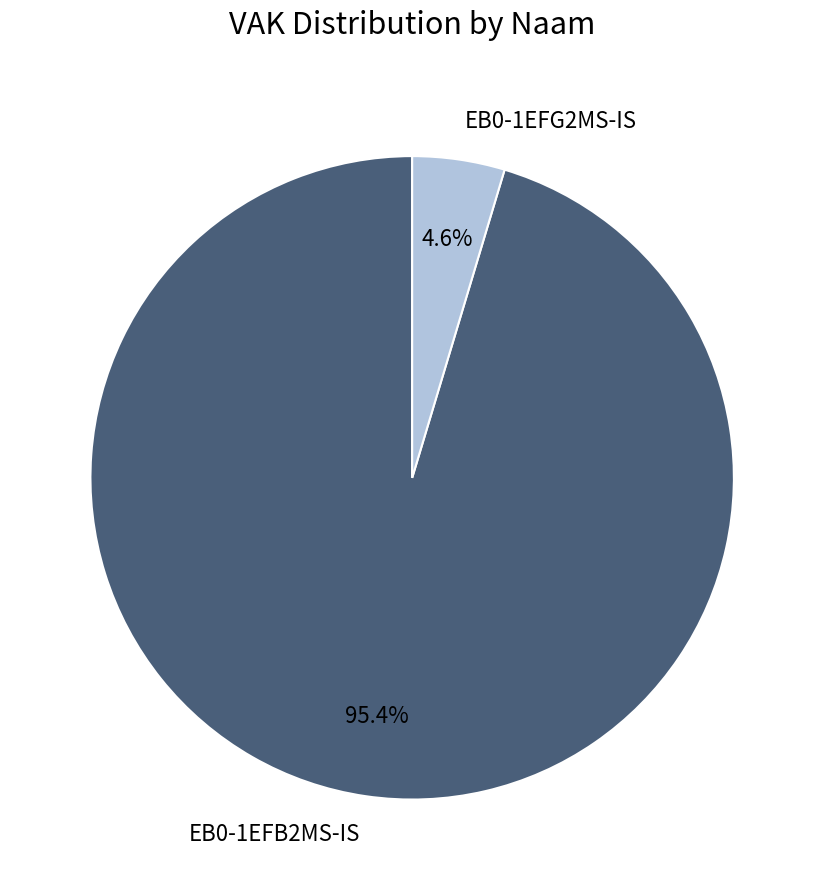

What is the majority slice?

EB0-1EFB2MS-IS